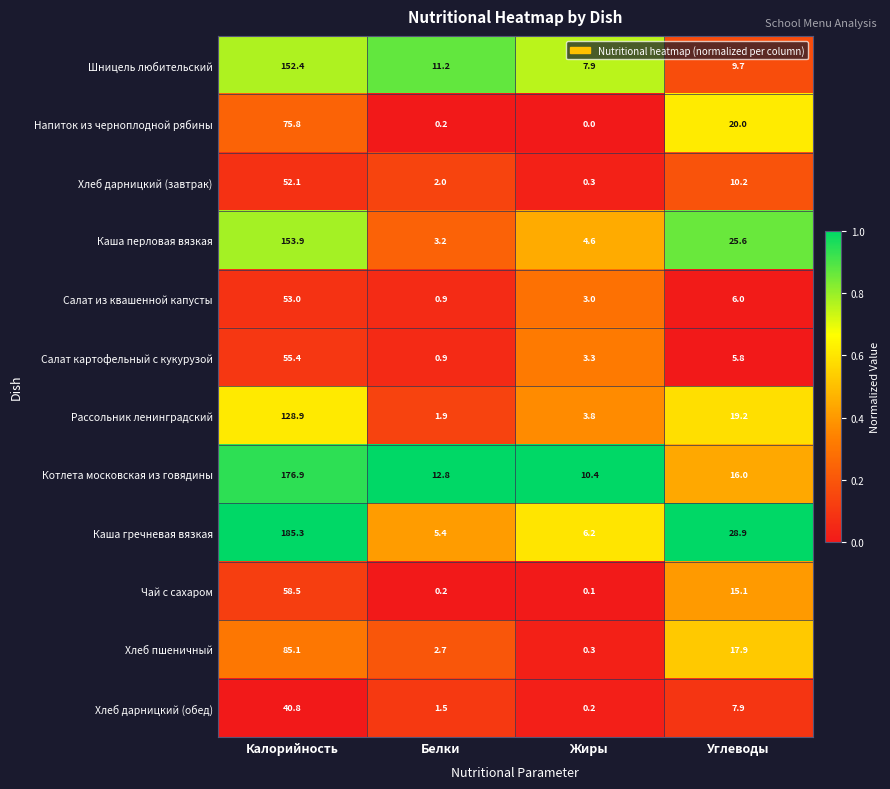

Where is Напиток из черноплодной рябины nearest to the value 37?

Углеводы